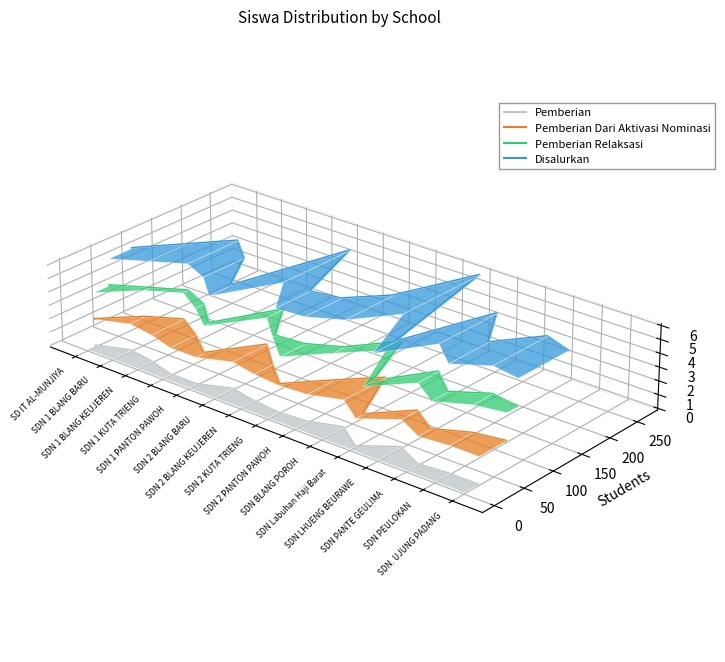

Which has a higher value, SDN Labuhan Haji Barat or SDN BLANG POROH?

SDN BLANG POROH